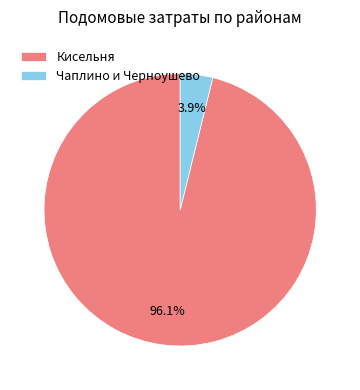

Rank the categories by value from lowest to highest.

Чаплино и Черноушево, Кисельня